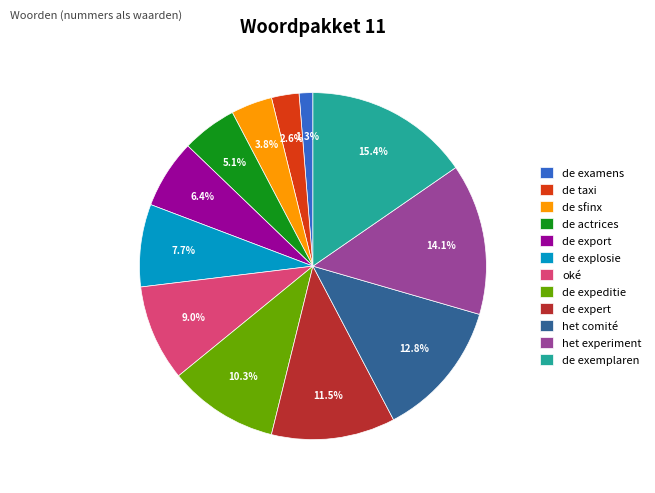

To the nearest percent, what is the difference between the de exemplaren and het experiment slice percentages?

1%